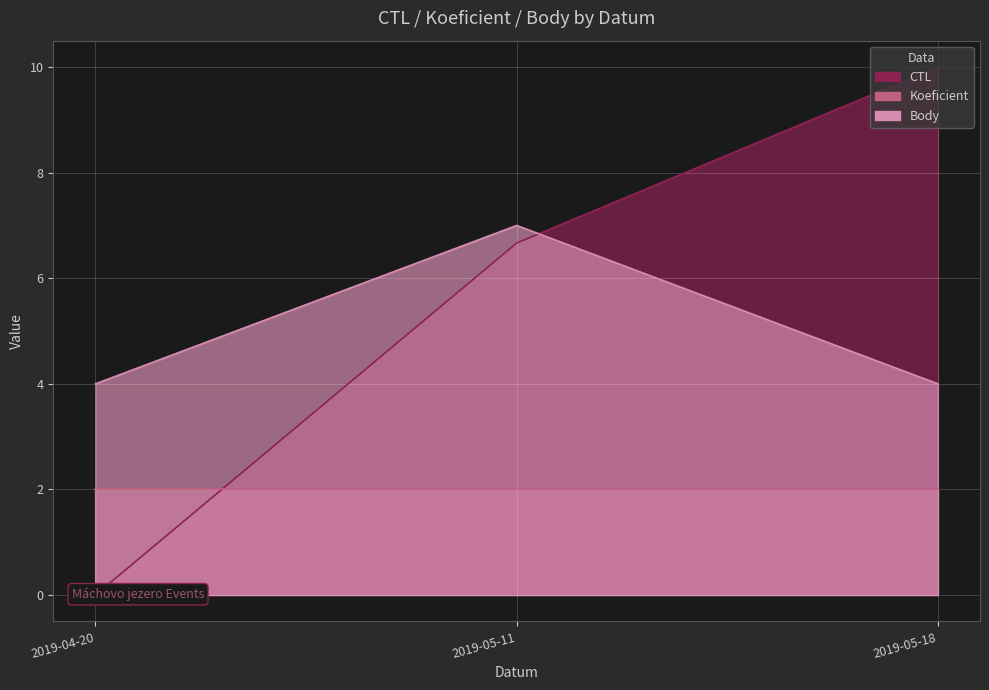

Which series has the largest total across all categories?

CTL